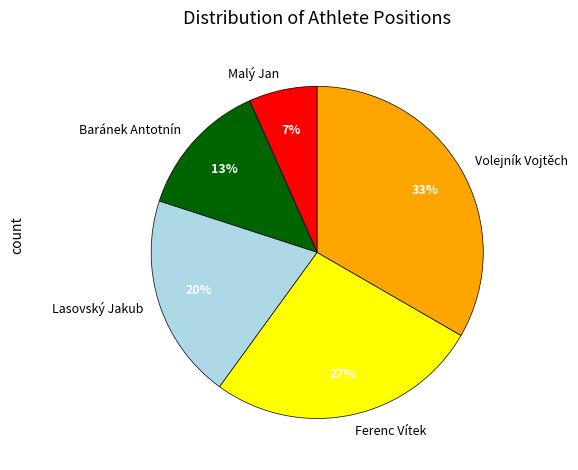

To the nearest percent, what is the average slice percentage?

20%